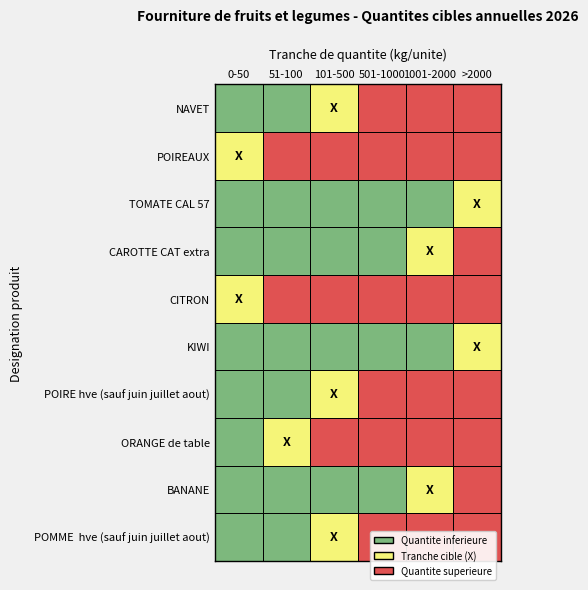

List the labels in order of POIREAUX value, largest first.

0, 1, 2, 3, 4, 5